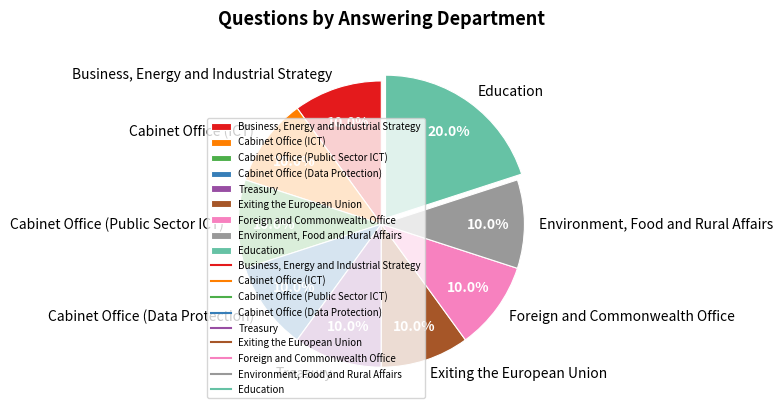

To the nearest percent, what percentage of the pie is Exiting the European Union?

10%